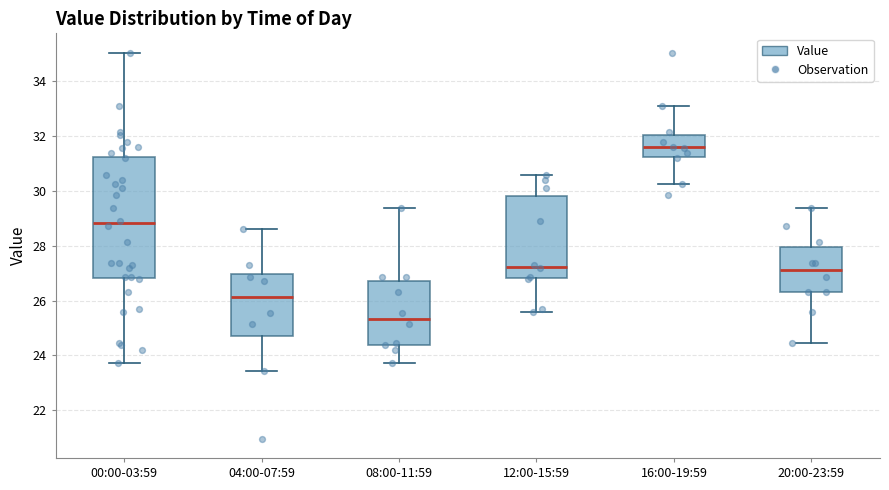

Reading left to right, transcribe this box plot: for each box, give where its median line is, the range the box spans, and where its two whiskers end, as read against the y-axis. The values are not printed on the chart, so give them approximately, as read against the axis.

00:00-03:59: median 28.8, box 26.8 to 31.2, whiskers 23.8 to 35.0
04:00-07:59: median 26.2, box 24.8 to 27.0, whiskers 23.4 to 28.6
08:00-11:59: median 25.4, box 24.4 to 26.8, whiskers 23.8 to 29.4
12:00-15:59: median 27.2, box 26.8 to 29.8, whiskers 25.6 to 30.6
16:00-19:59: median 31.6, box 31.2 to 32.0, whiskers 30.2 to 33.2
20:00-23:59: median 27.2, box 26.4 to 28.0, whiskers 24.4 to 29.4